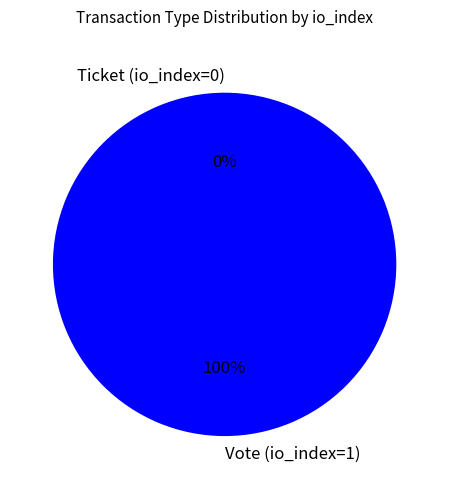

Which category has the smallest portion of the pie?

Ticket (io_index=0)